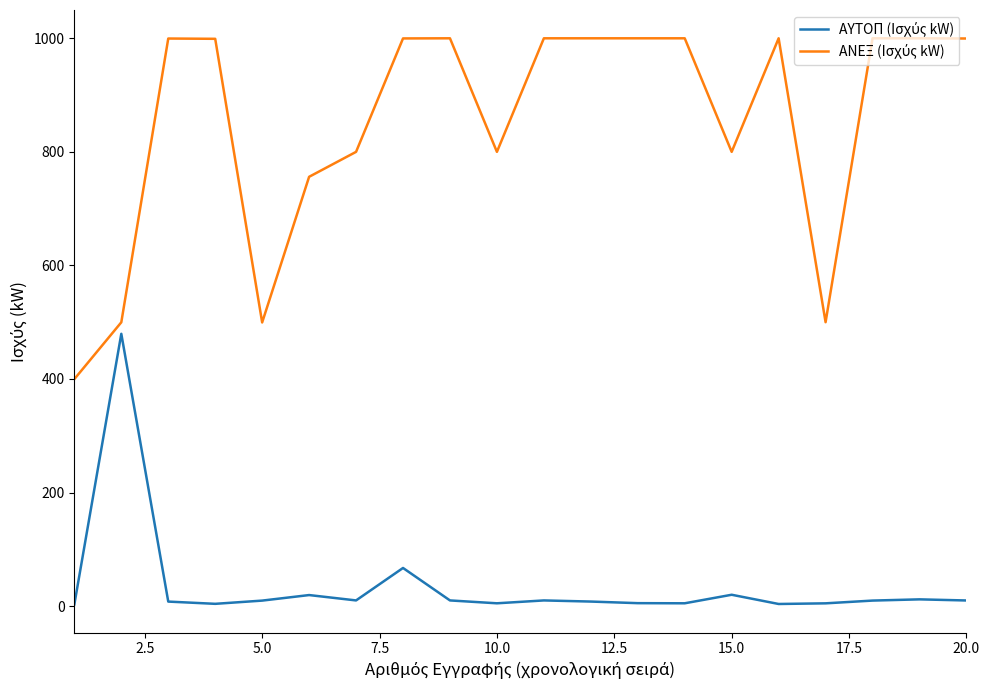

True or false: ΑΝΕΞ (Ισχύς kW) has more than 1 interior local peaks.

True